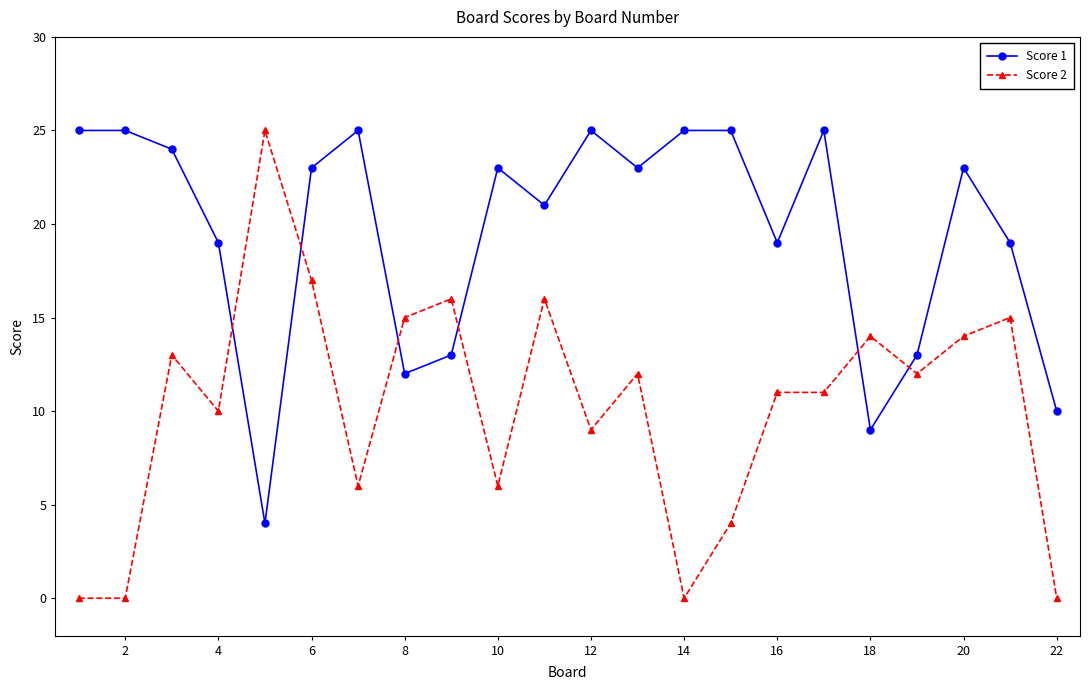

How many times do Score 2 and Score 1 cross each other?

6